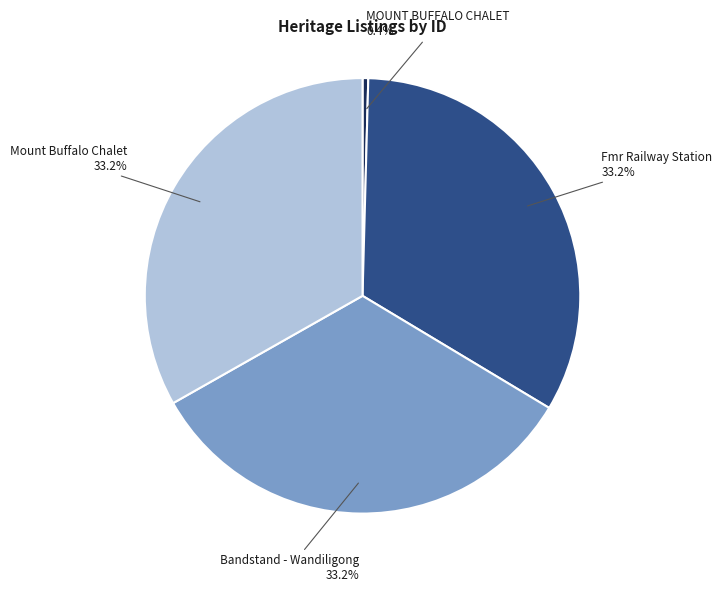

Count the number of slices in the pie.

4